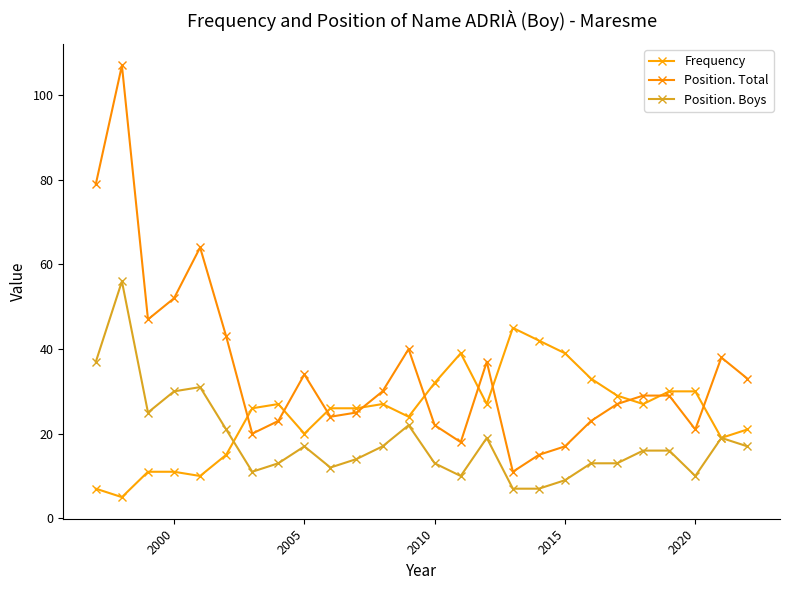

List the series in order of their overall mean, lowest first.

Position. Boys, Frequency, Position. Total